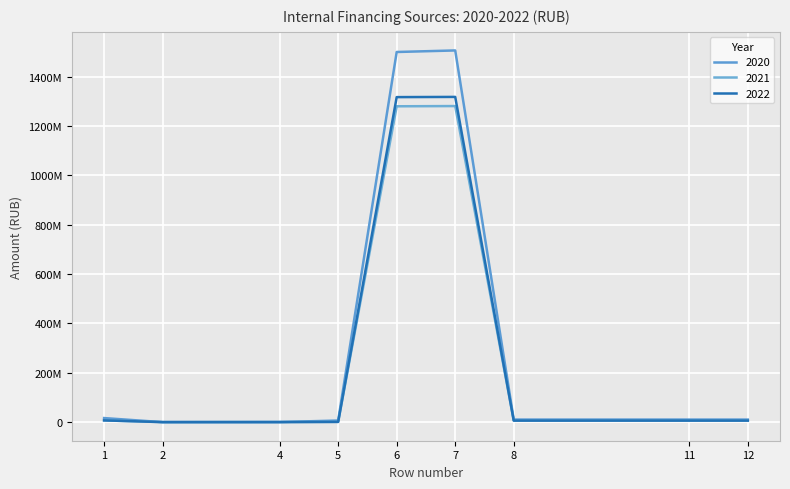

Is the value of 2022 at 11 greater than the value of 2021 at 5?

Yes